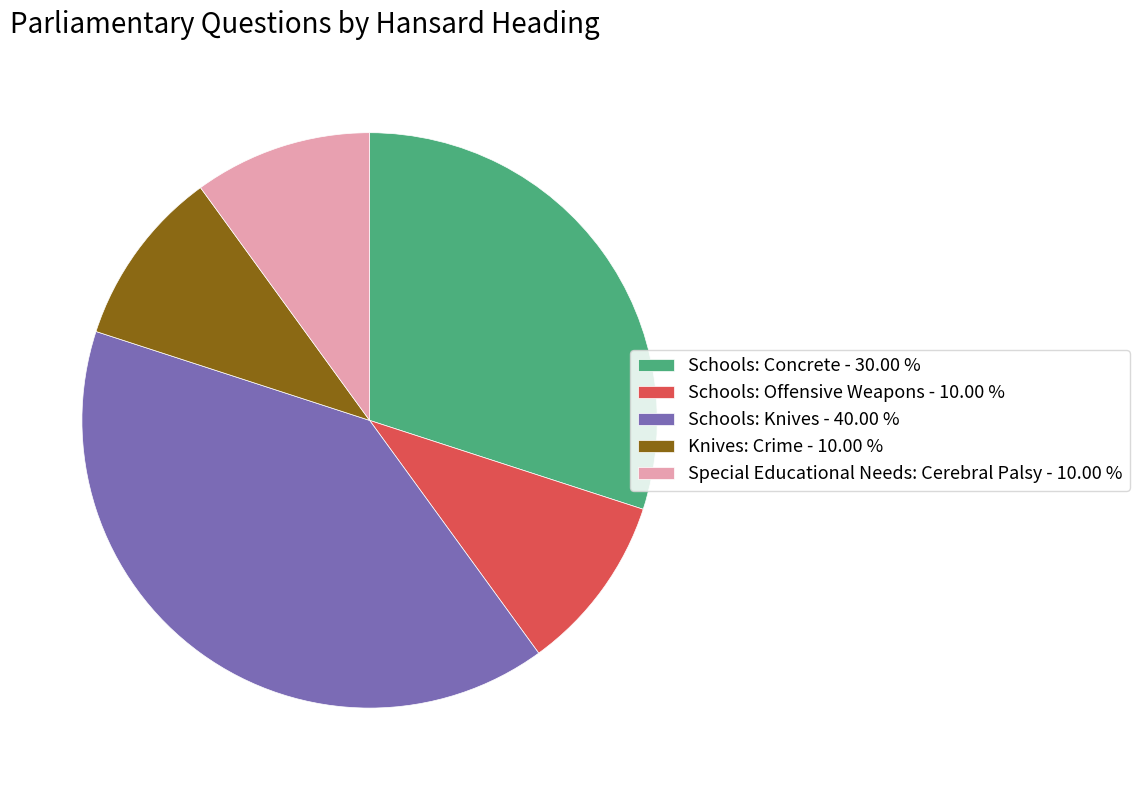

Approximately how many times larger is the value at Schools: Concrete - 30.00 % compared to Knives: Crime - 10.00 %?

3.0